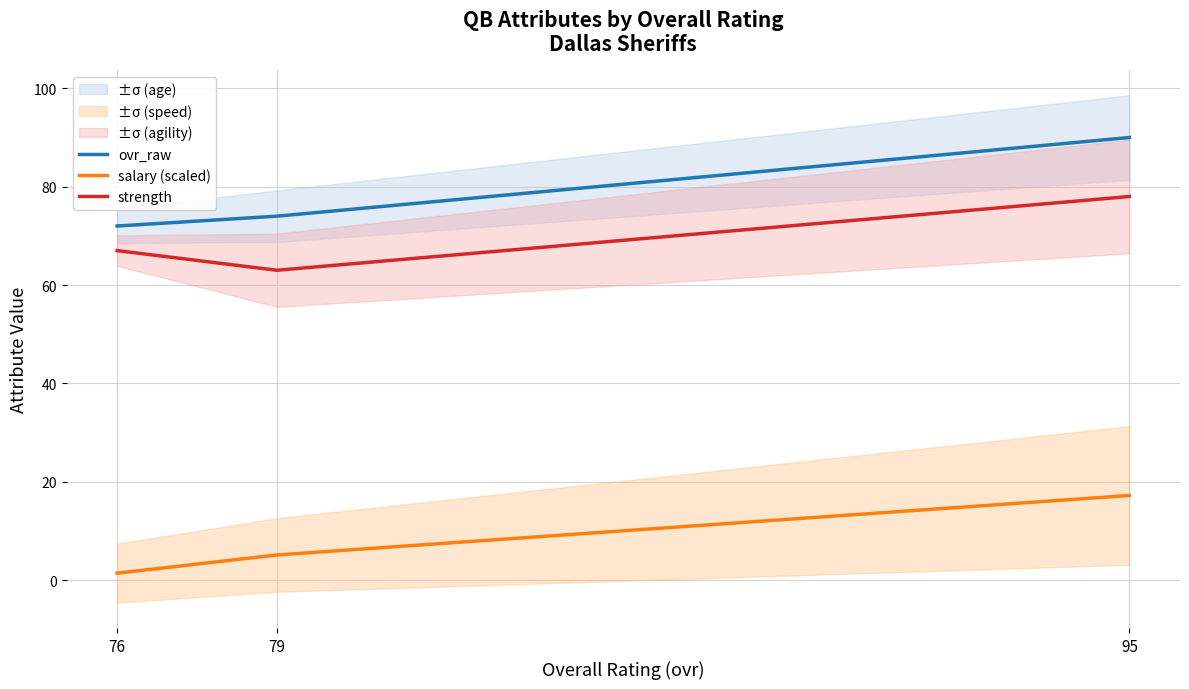

Reading left to right, what are all the values shown in this chart?

ovr_raw: 76=72.0	79=74.0	95=90.0
salary (scaled): 76=1.4	79=5.1	95=17.2
strength: 76=67.0	79=63.0	95=78.0